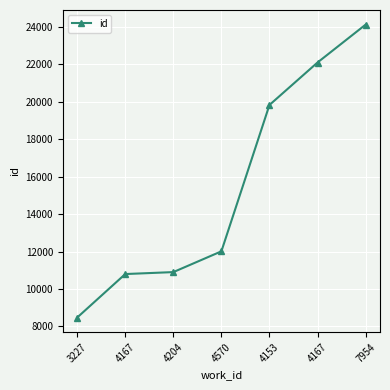

True or false: the data has more than 1 interior local peaks.

False